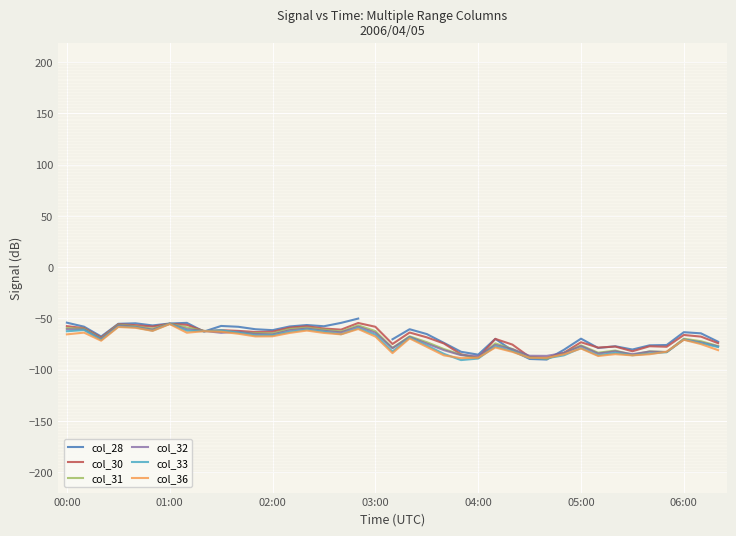

What is the lowest value of the col_30 series?

-88.7